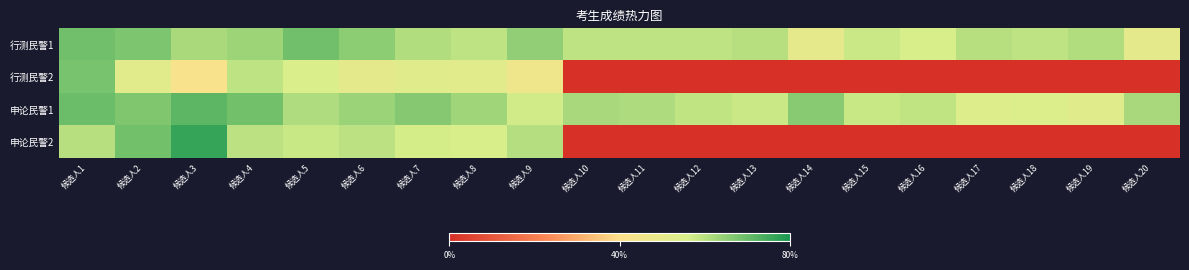

Which label corresponds to the largest value in the chart?

候选人3